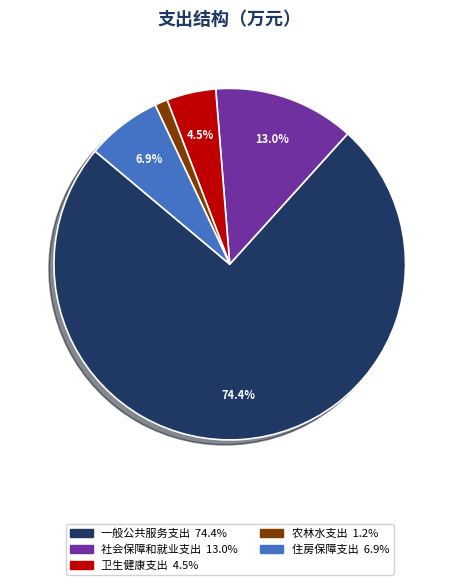

Which category has the biggest portion of the pie?

一般公共服务支出